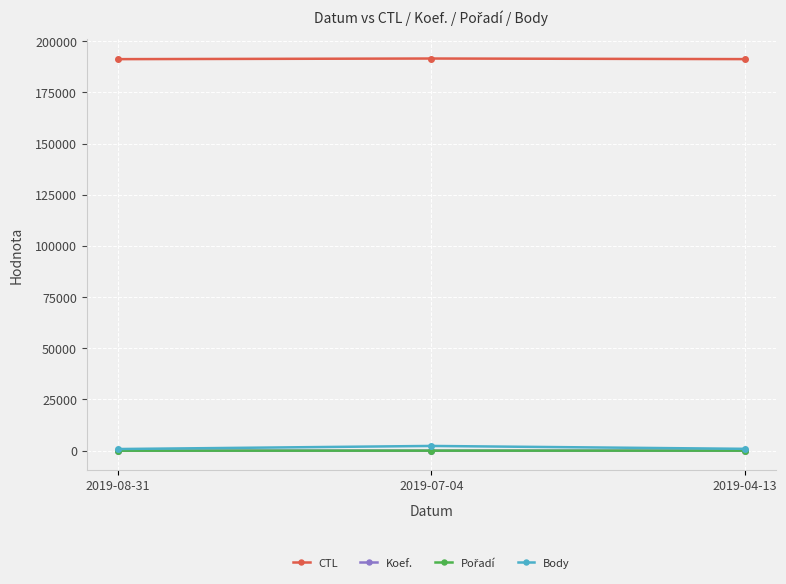

What is the difference between the second highest and minimum values in the Body series?

99